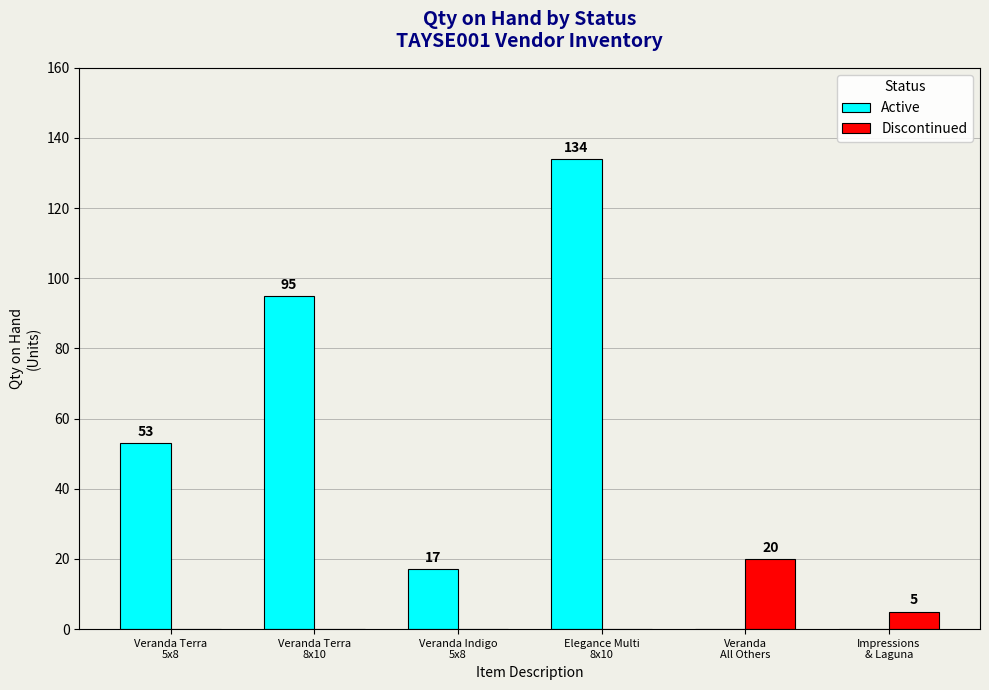

Between Veranda Indigo
5x8 and Impressions
& Laguna, which series saw the biggest shift?

Active